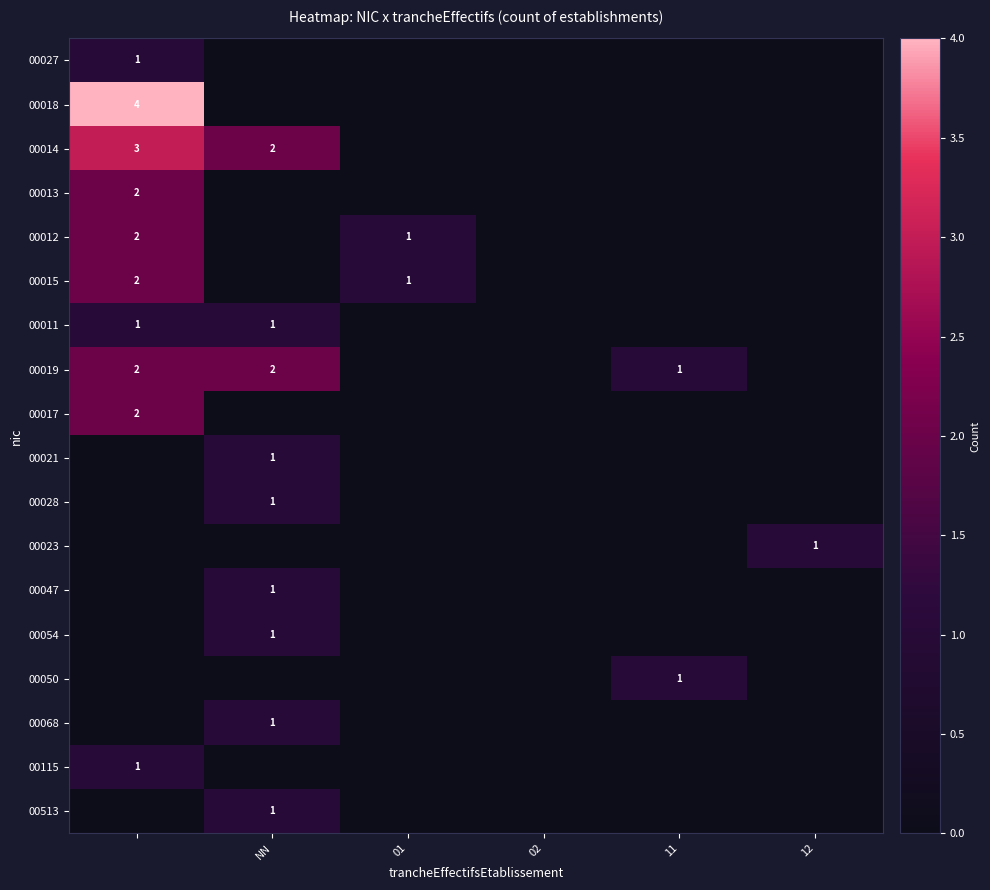

What is the sum of all 00013 values?

2